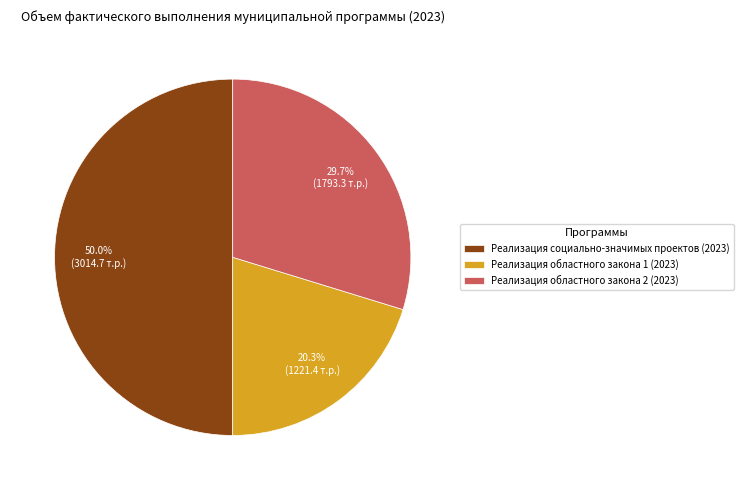

Does Реализация областного закона 2 (2023) represent more than half of the total?

No